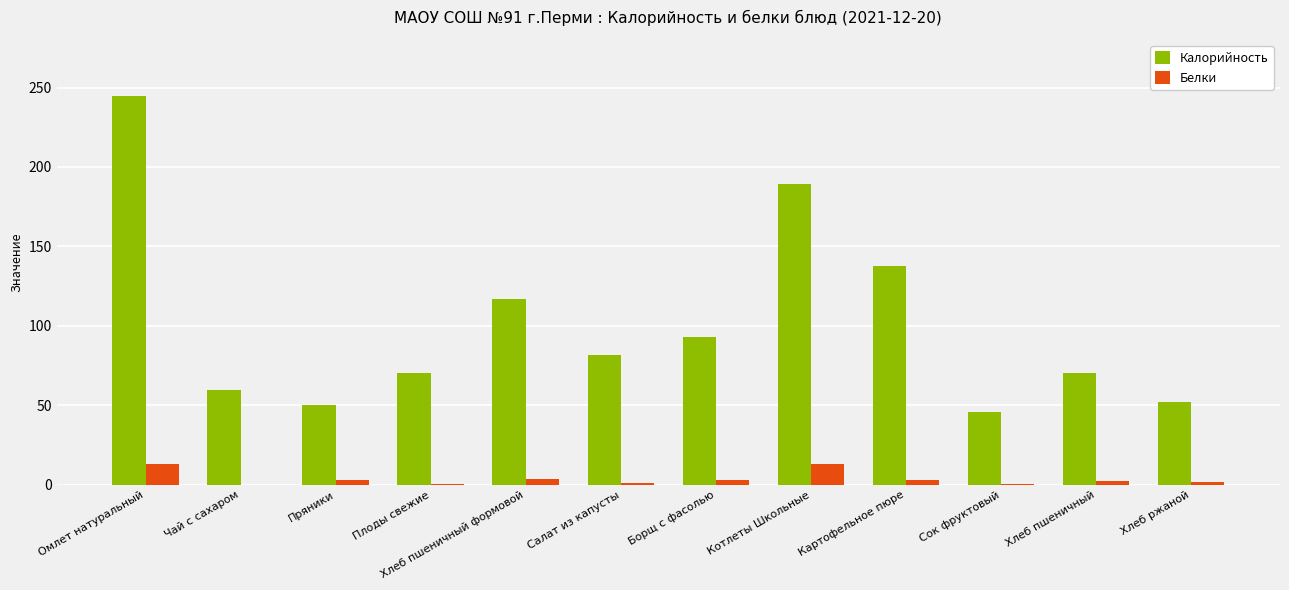

Where is Калорийность nearest to the value 145?

Картофельное пюре